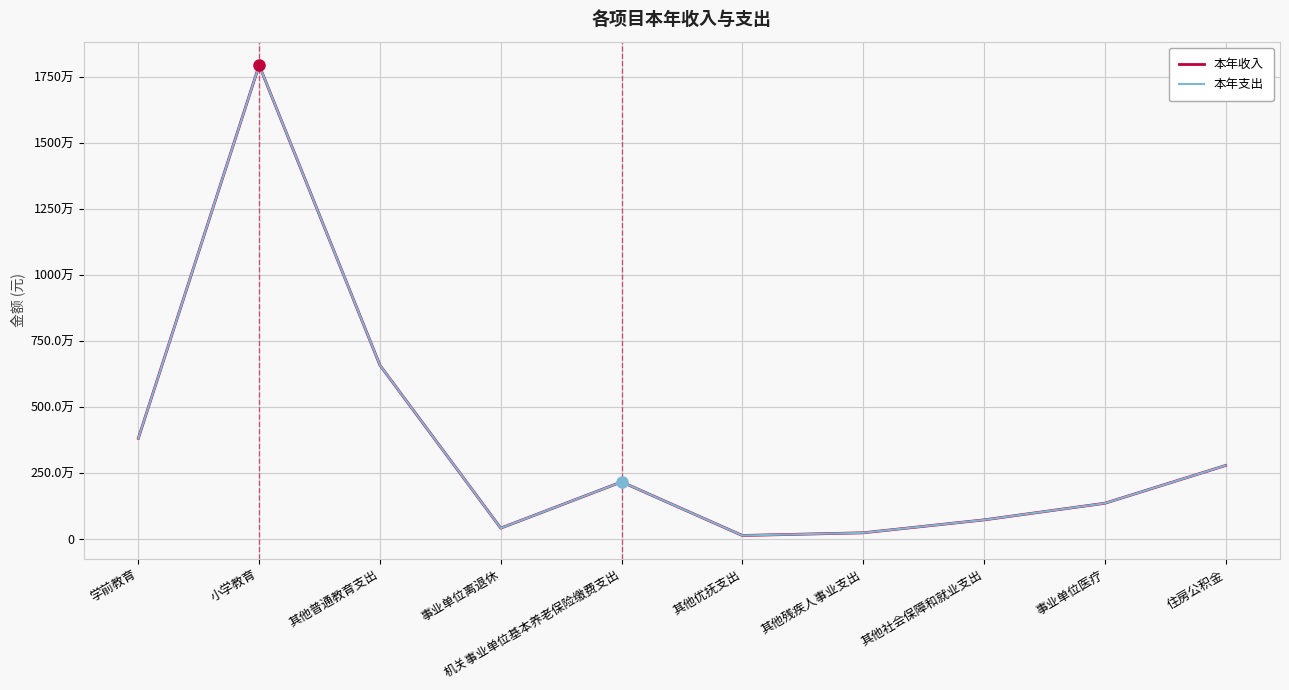

Does the chart display data point markers on the line(s)?

No